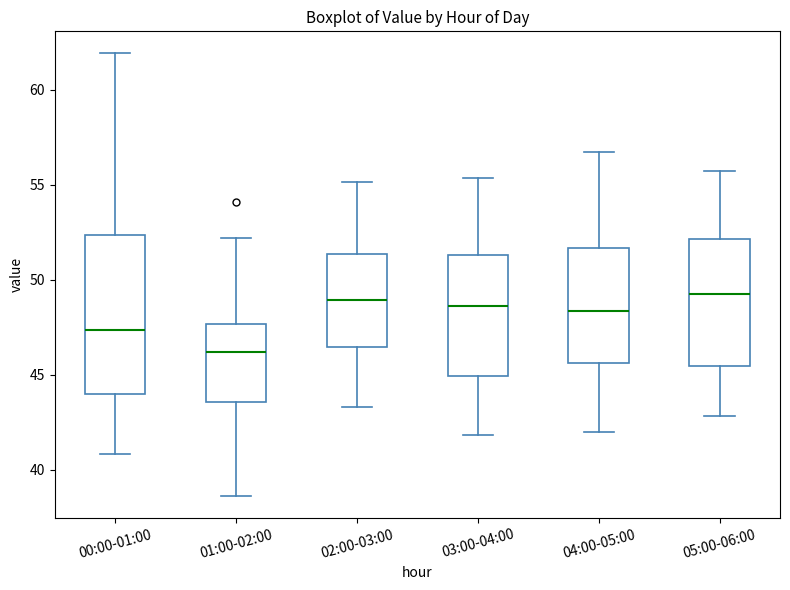

Where does the median line of the box for 05:00-06:00 sit on the y-axis? The values are not printed on the chart, so give them approximately, as read against the axis.

49.5